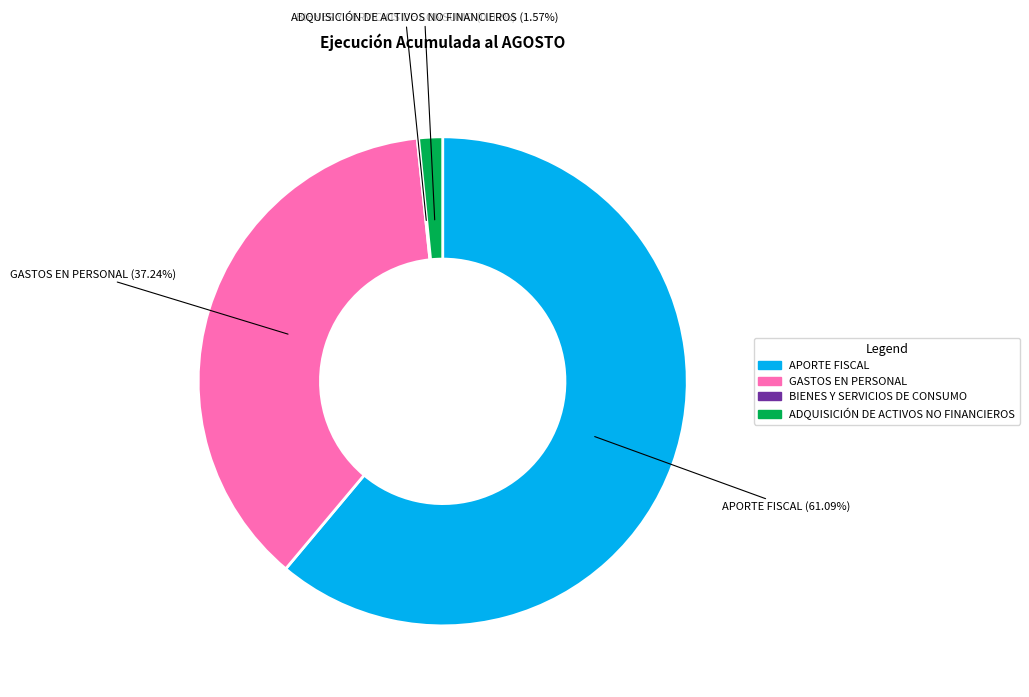

Between APORTE FISCAL and GASTOS EN PERSONAL, which is larger?

APORTE FISCAL